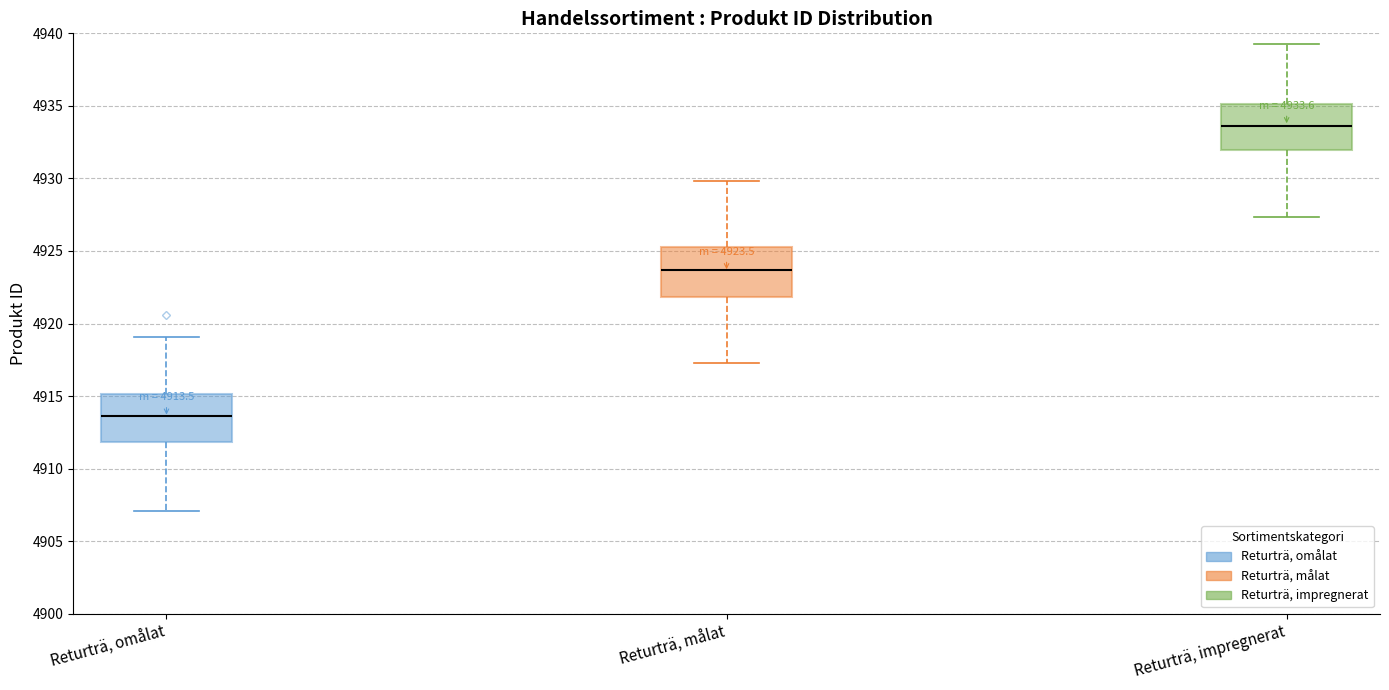

Which box has the lowest median line?

Returträ, omålat